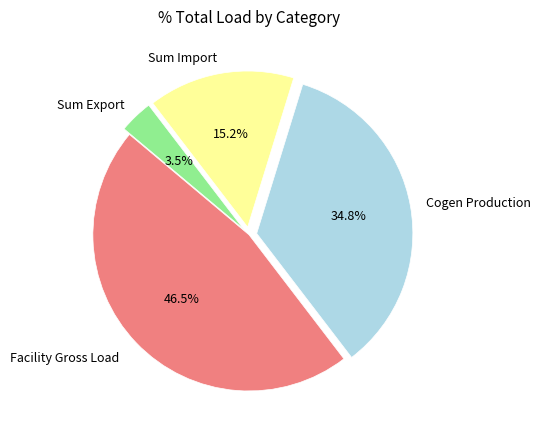

Combined, what portion of the pie is Facility Gross Load and Cogen Production?

81.3%